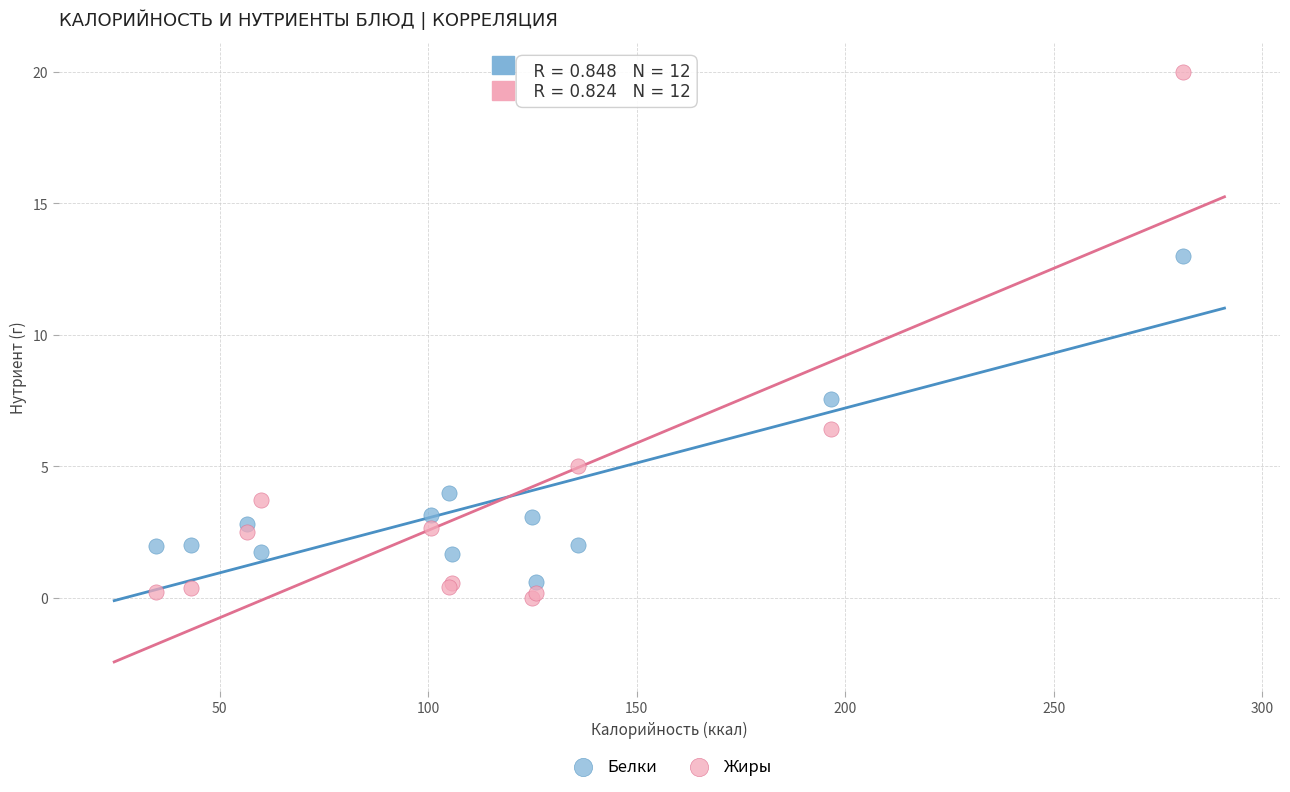

Which series reaches the maximum Y coordinate?

Жиры